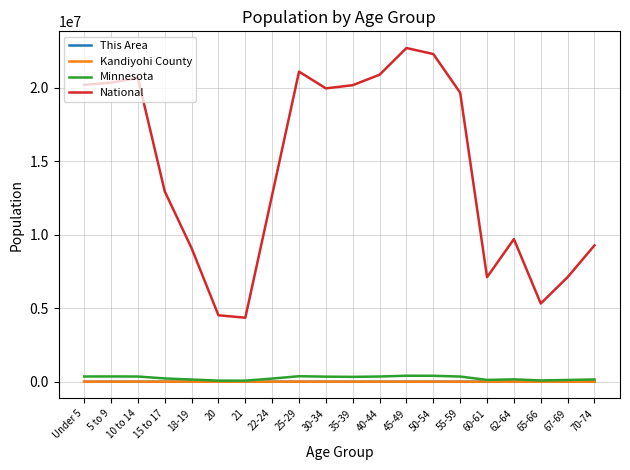

Between 18-19 and 35-39, which series saw the biggest shift?

National